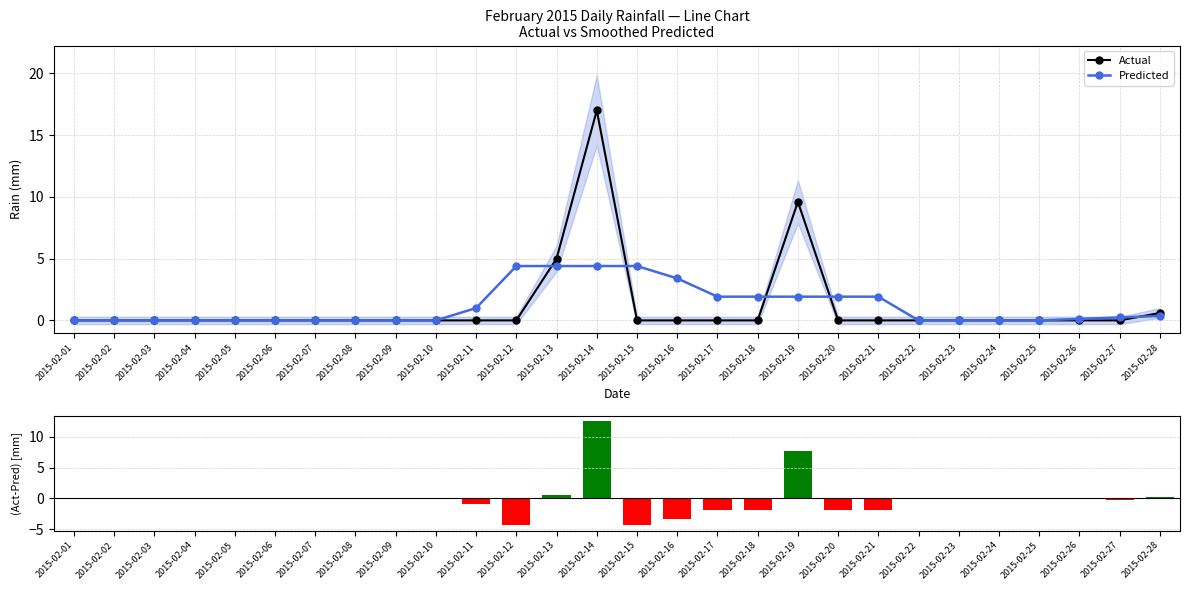

What is the sum of all Predicted values?

32.3